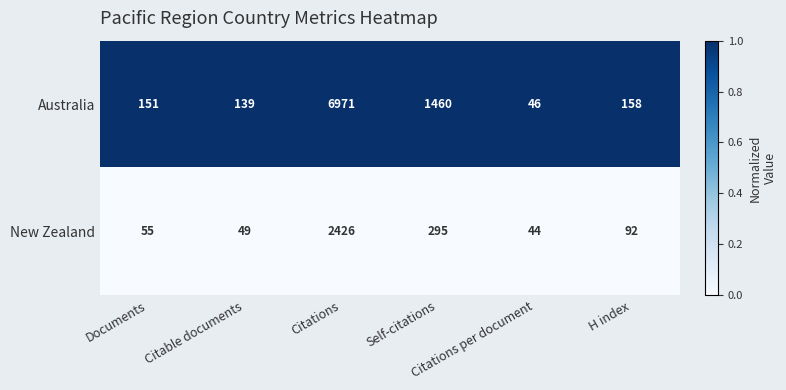

Which series has the largest total across all categories?

Australia